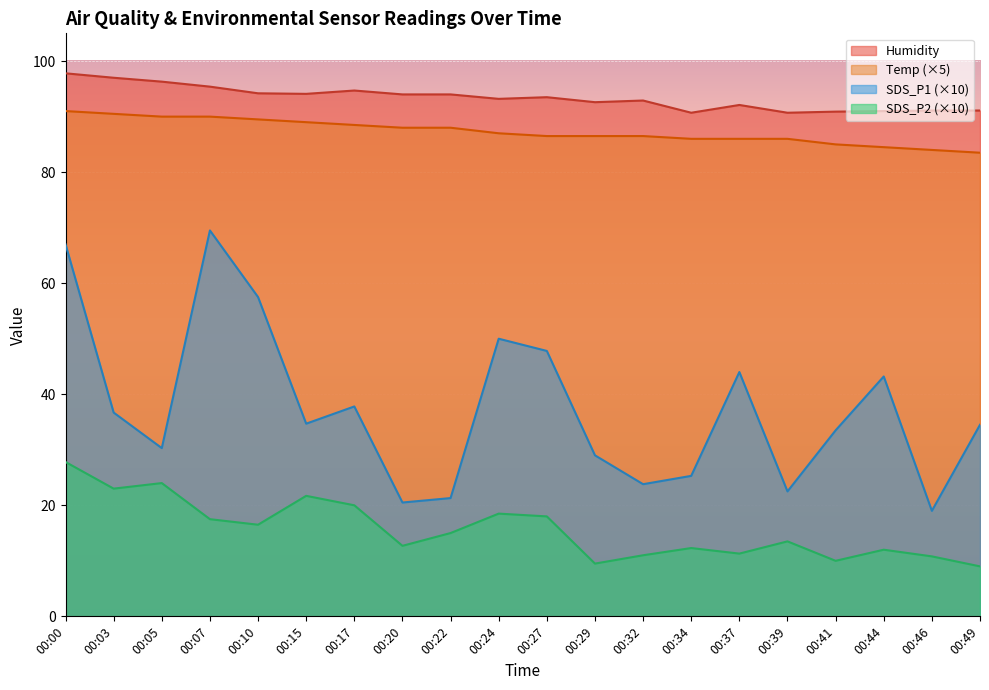

At which category does SDS_P1 reach its first local peak?

00:07